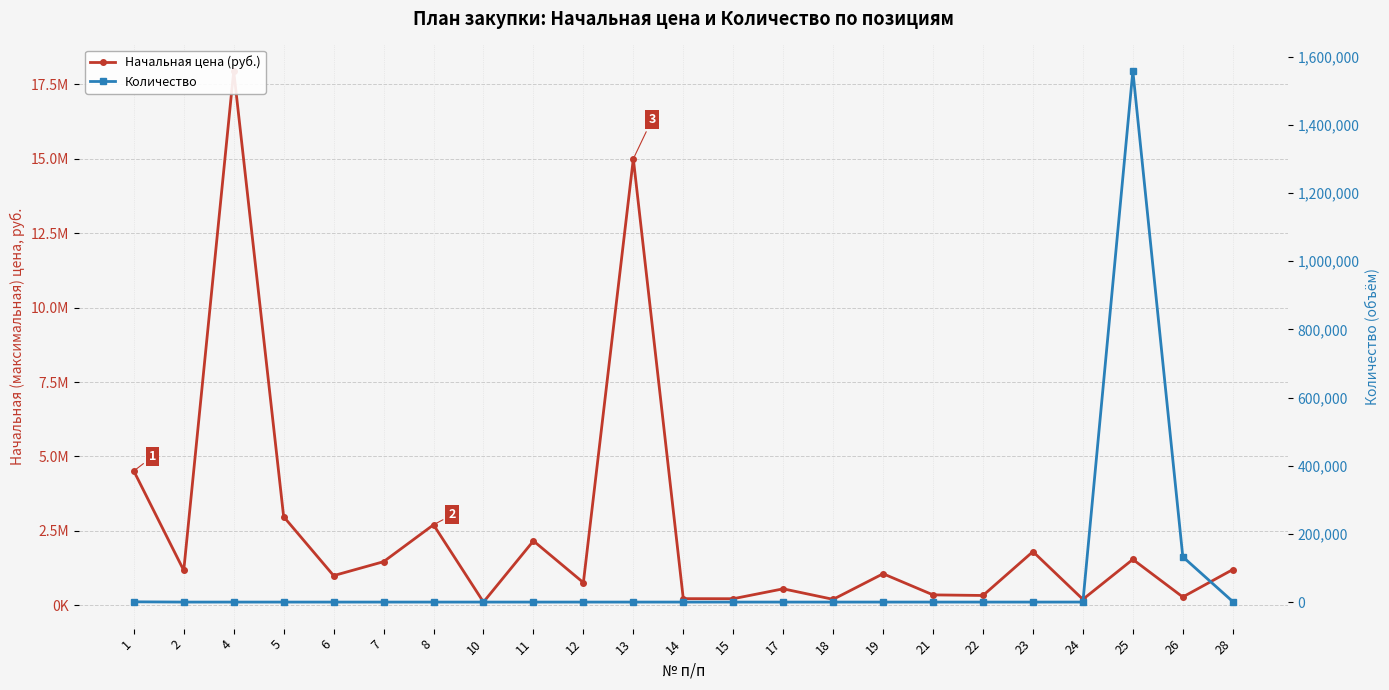

What is the sum of all Начальная цена (руб.) values?

57774892.8